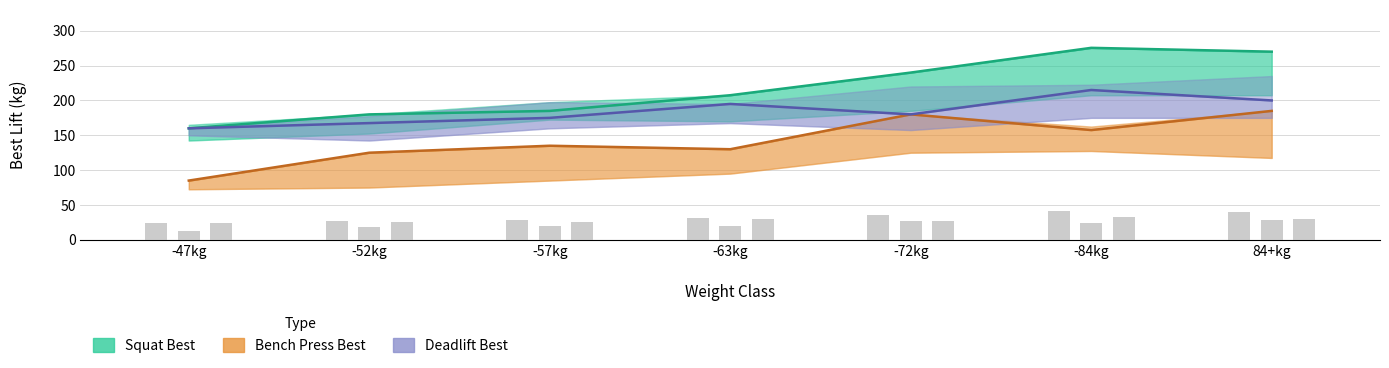

What is the average value of the Bench Press Best series?

142.5